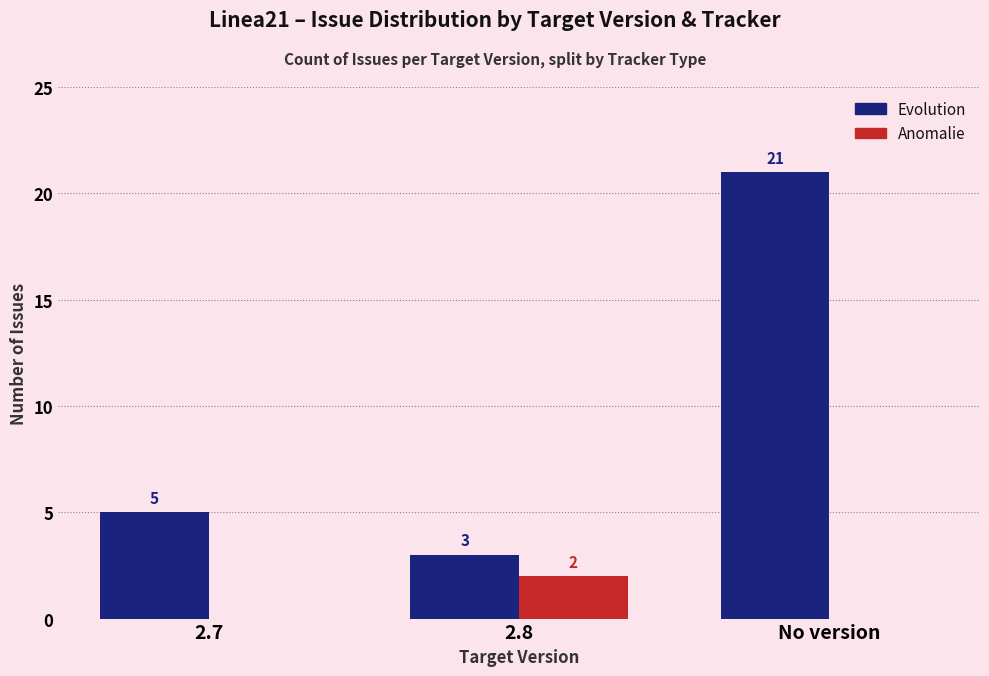

How many Evolution values are between 3 and 21?

3